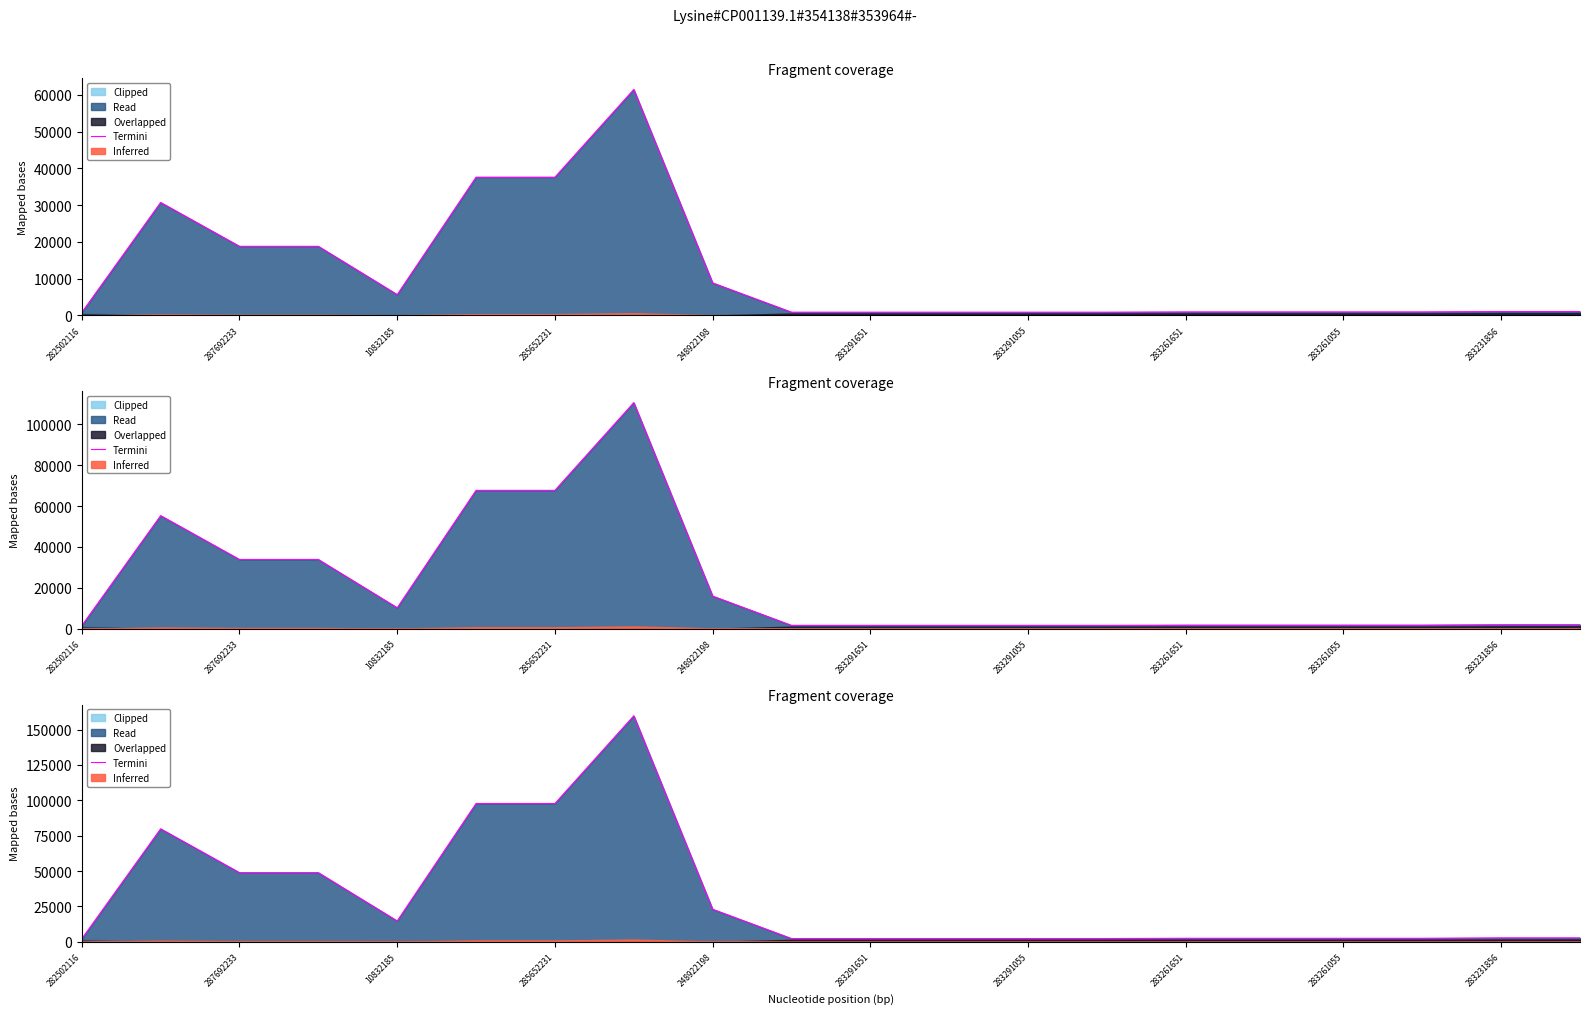

What is the smallest value displayed?

2128.1